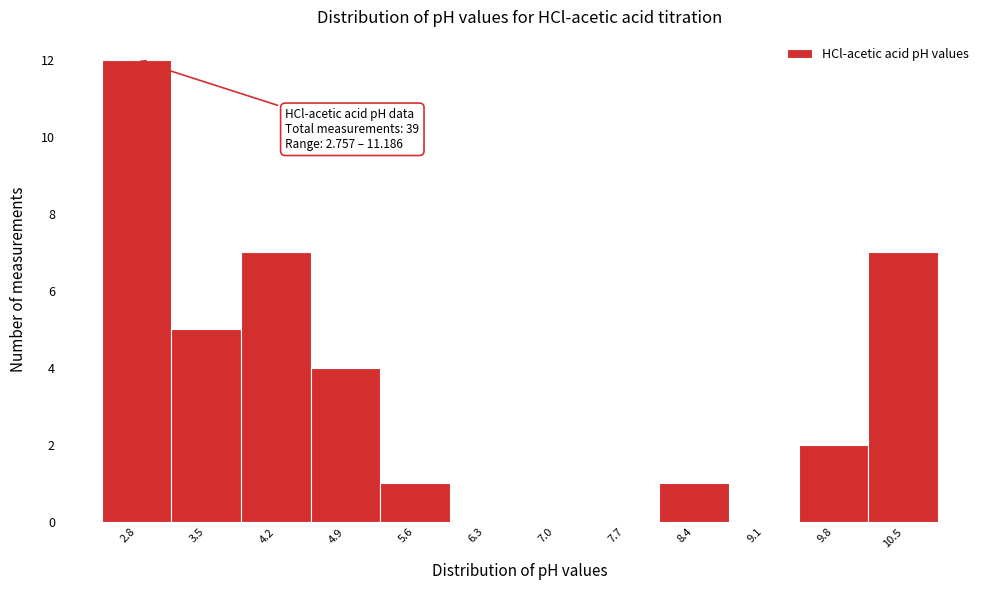

Reading left to right, transcribe all the data shown in this chart.

2.8=12	3.5=5	4.2=7	4.9=4	5.6=1	6.3=0	7.0=0	7.7=0	8.4=1	9.1=0	9.8=2	10.5=7